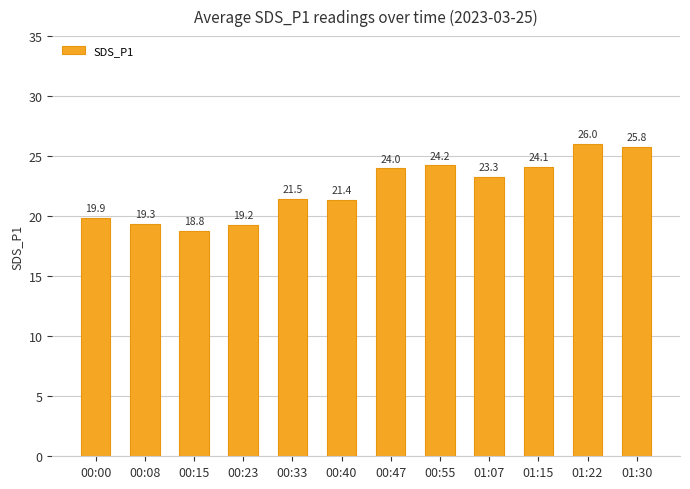

Rank the categories by value from highest to lowest.

01:22, 01:30, 00:55, 01:15, 00:47, 01:07, 00:33, 00:40, 00:00, 00:08, 00:23, 00:15